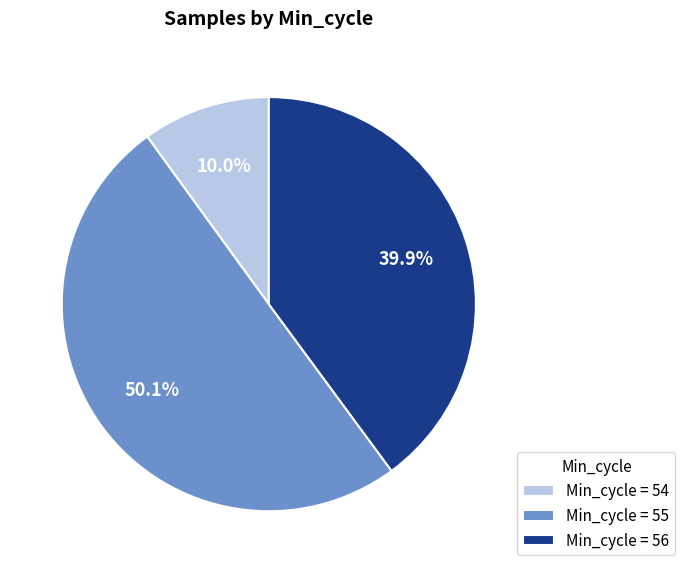

Which slice represents more than half of the pie?

Min_cycle = 55